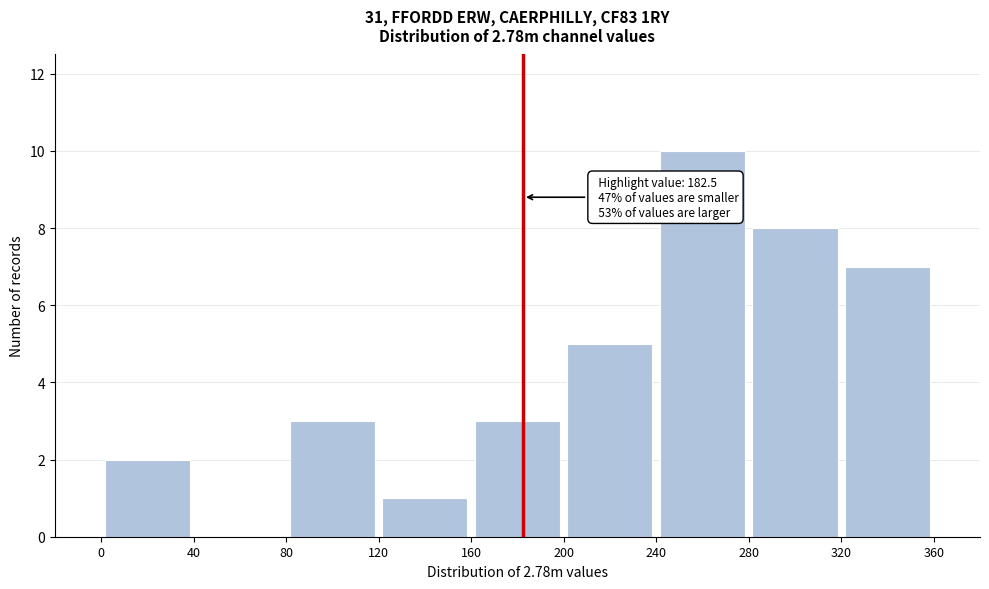

Which range on the x-axis has the tallest bar?

240 to 280